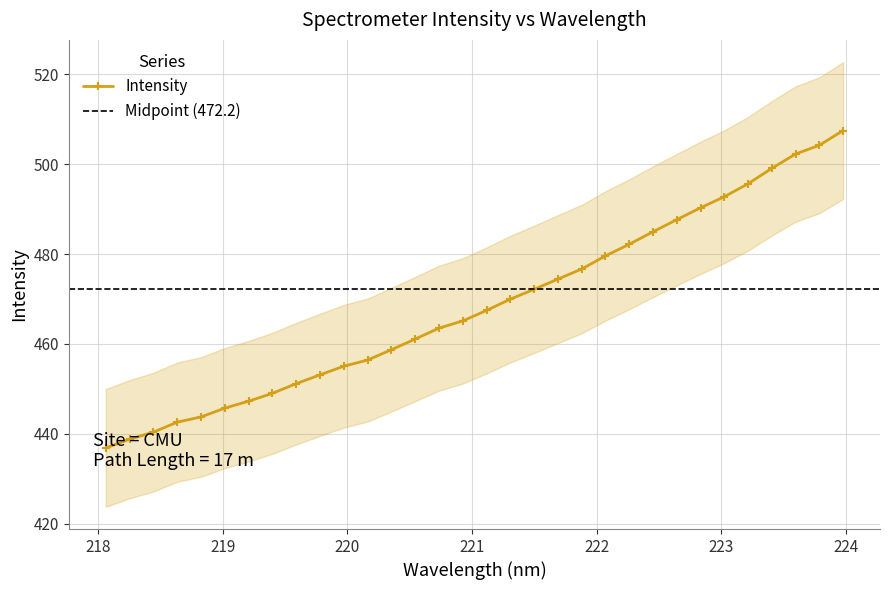

What is the value of the Intensity point at the 31st from the left?

504.2